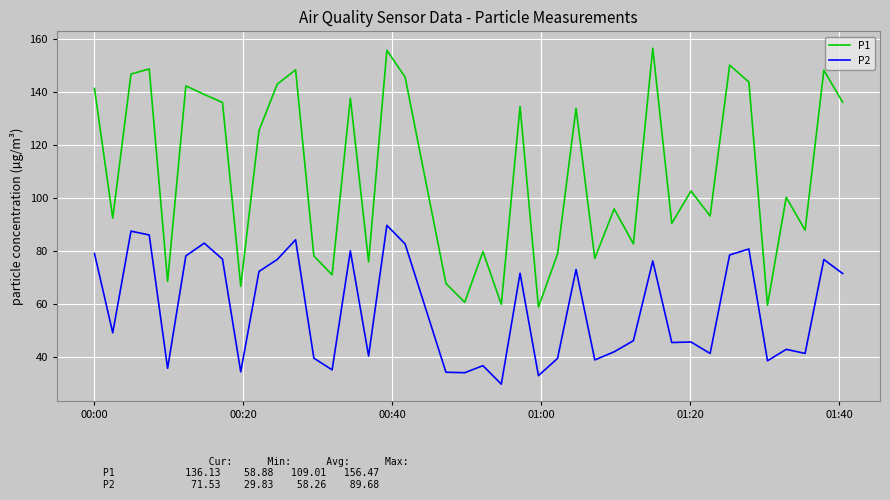

What is the greatest value displayed?

156.5